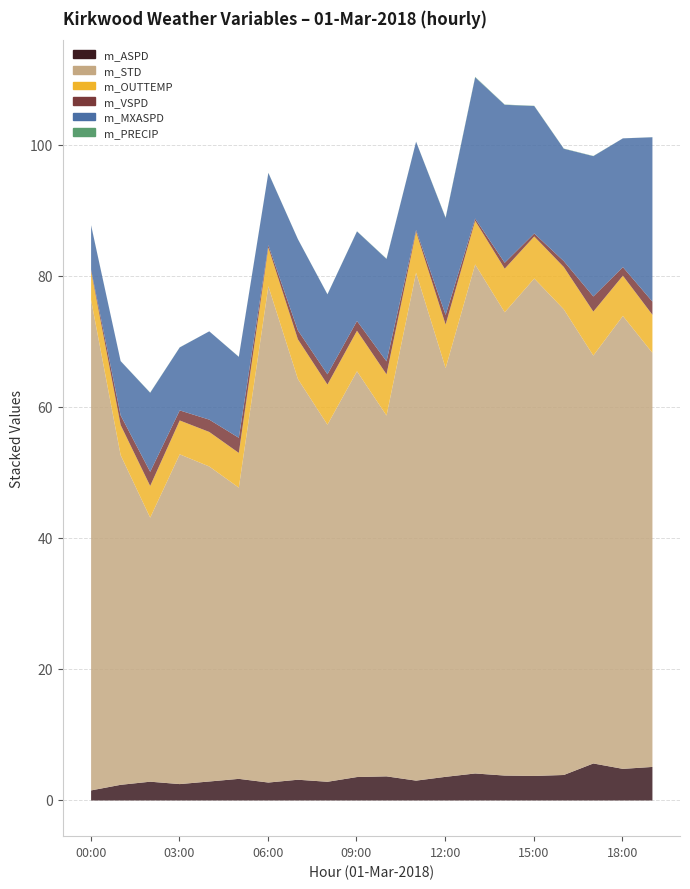

What are all the series names shown in the legend?

m_ASPD, m_STD, m_OUTTEMP, m_VSPD, m_MXASPD, m_PRECIP